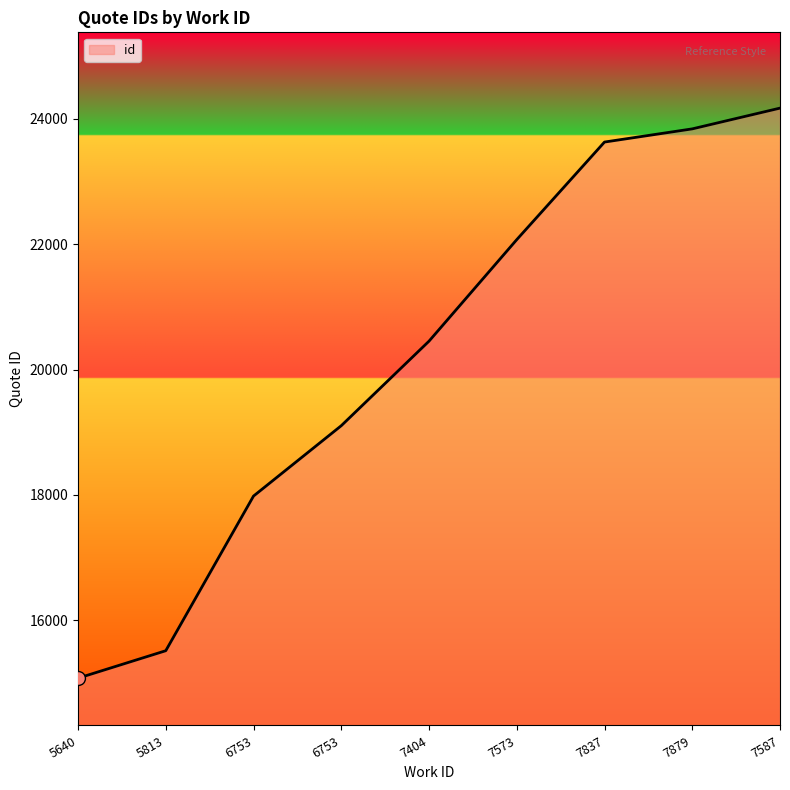

Count the number of categories in the chart.

9